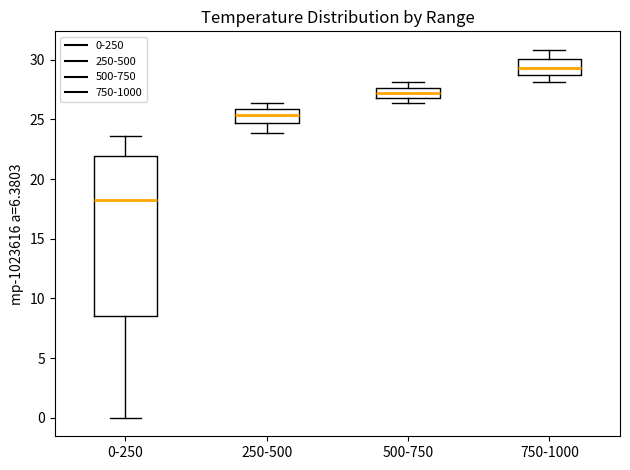

Comparing the boxes themselves (not the whiskers), which one is the tallest?

0-250